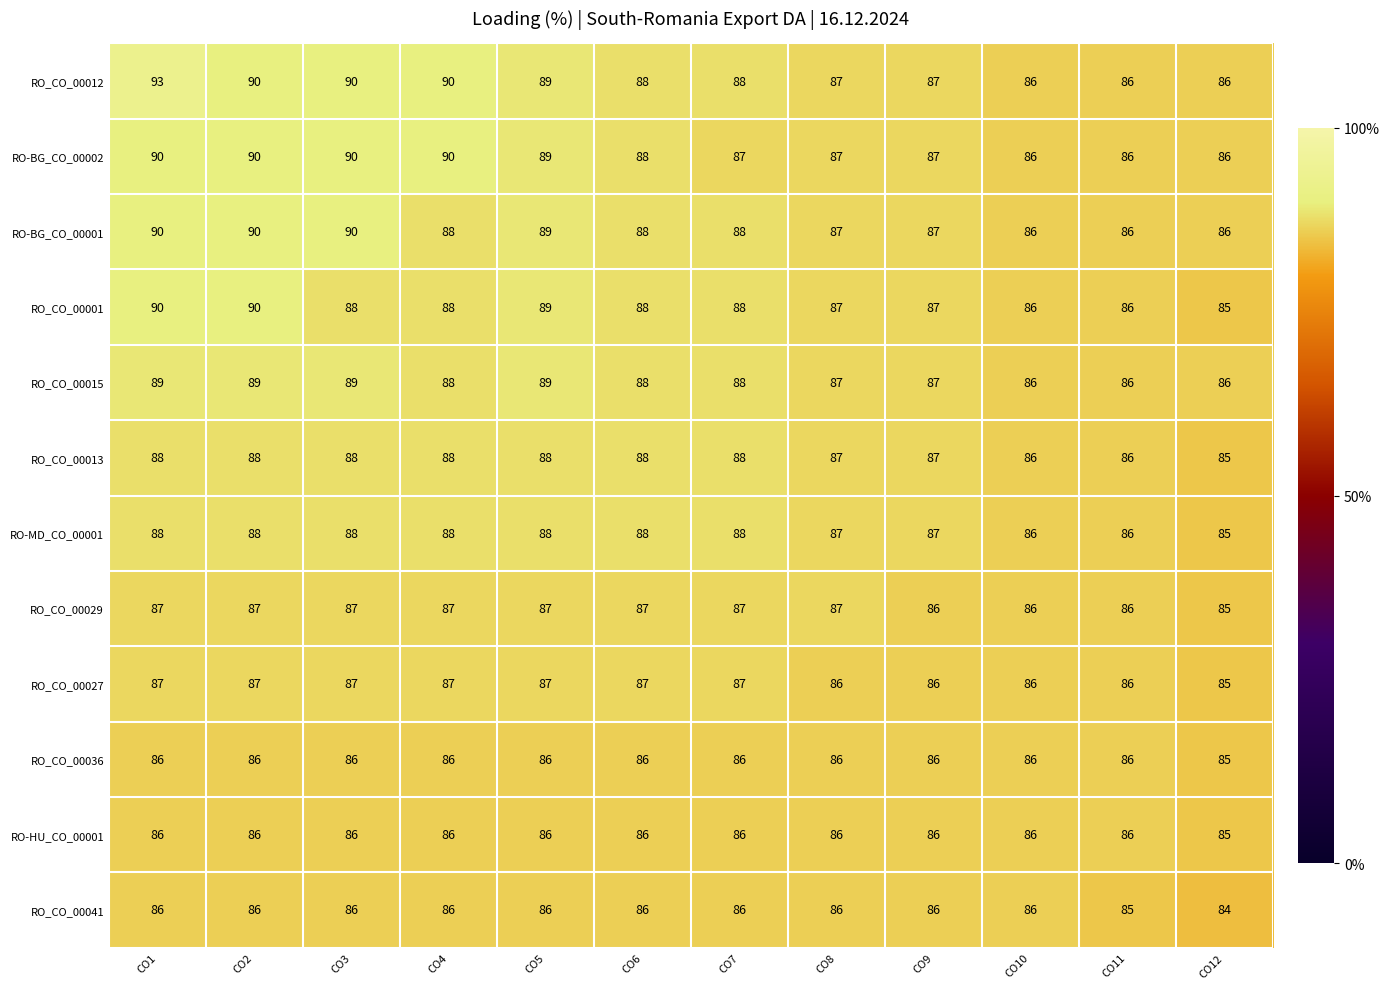

Which label corresponds to the largest value in the chart?

CO1